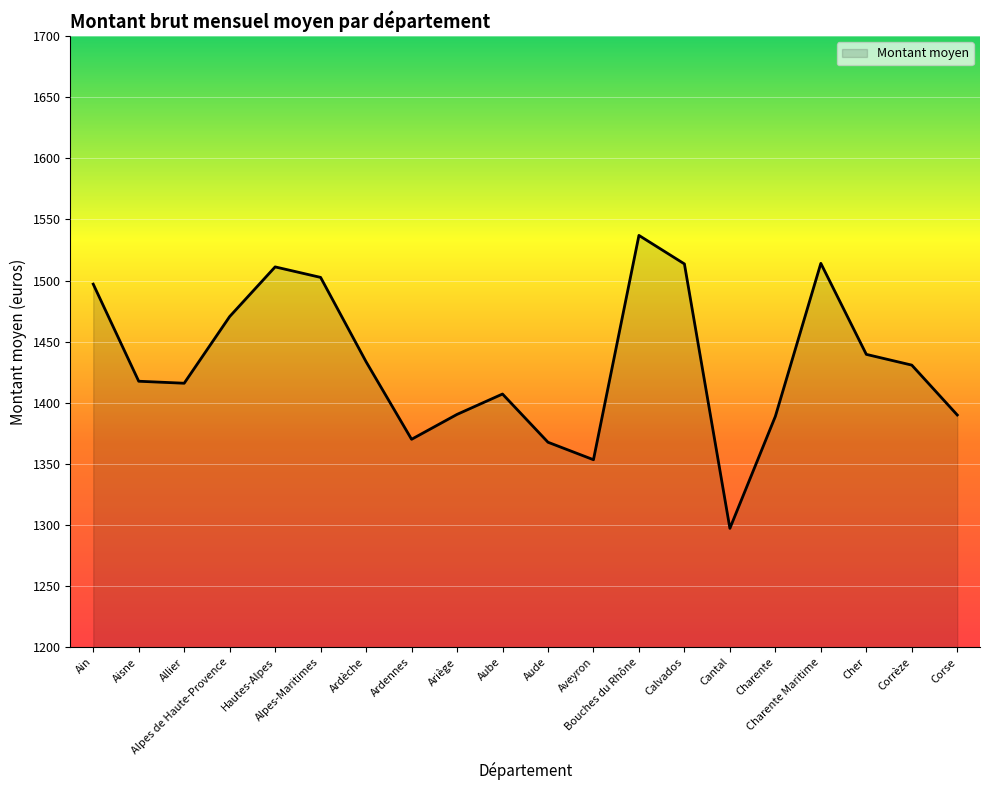

What is the sum of all values?

28648.7